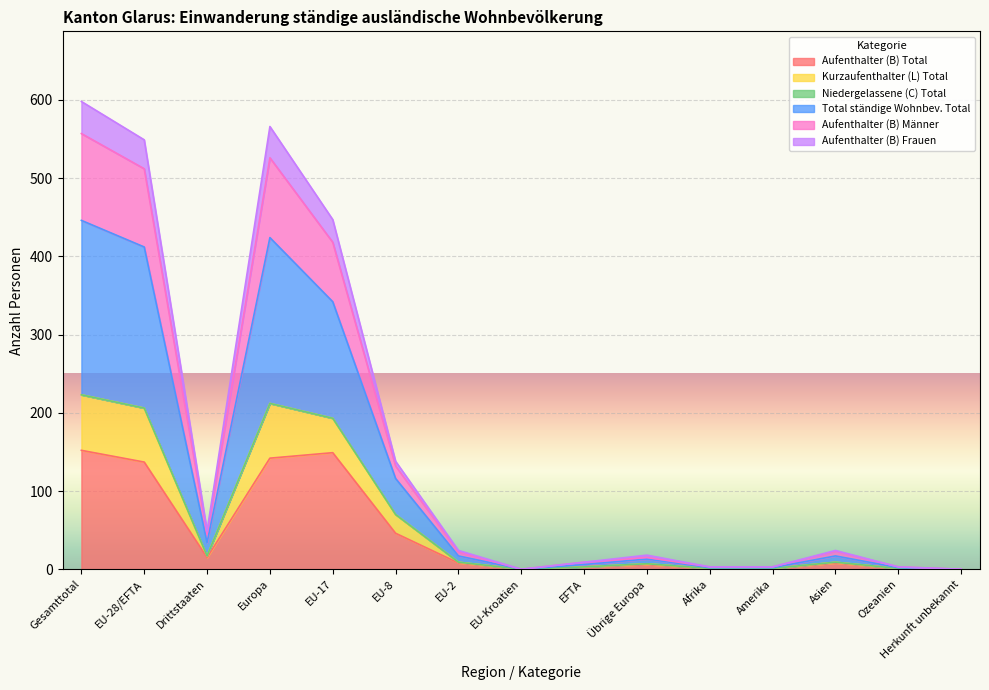

True or false: Aufenthalter (B) Total and Aufenthalter (B) Männer intersect in this chart.

False